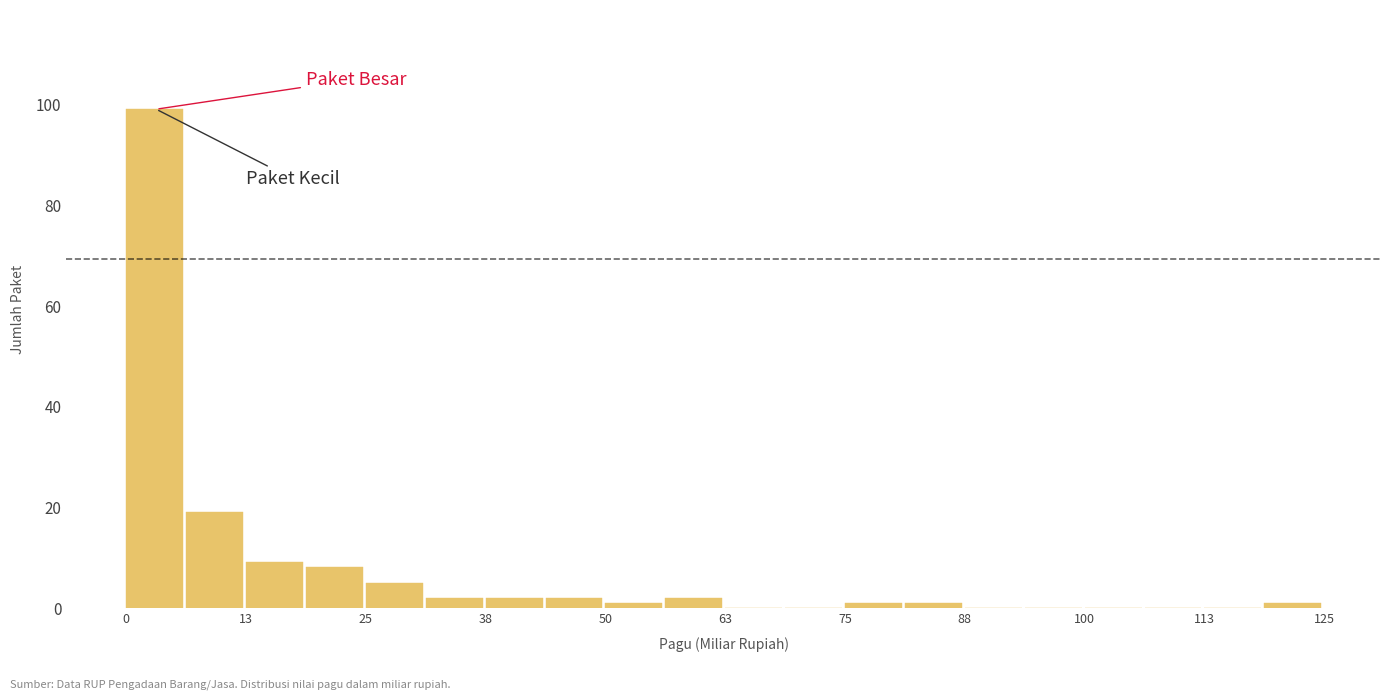

Read against the x-axis, roughly where is the centre of the tallest bar?

4